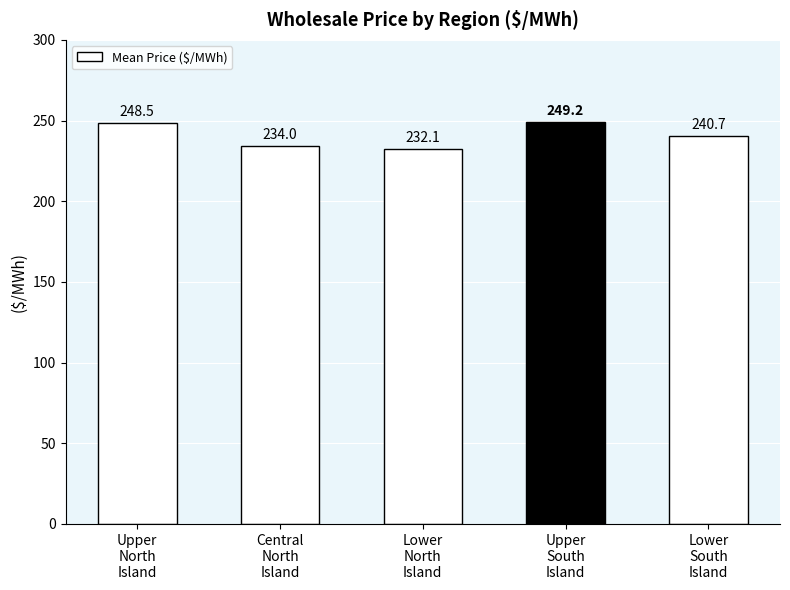

What is the maximum value shown in the chart?

249.2